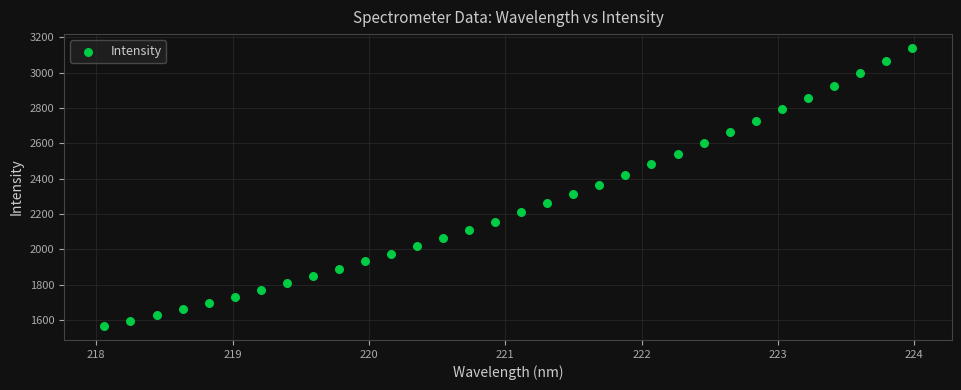

What is the range of Y values (max minus min)?

1573.4